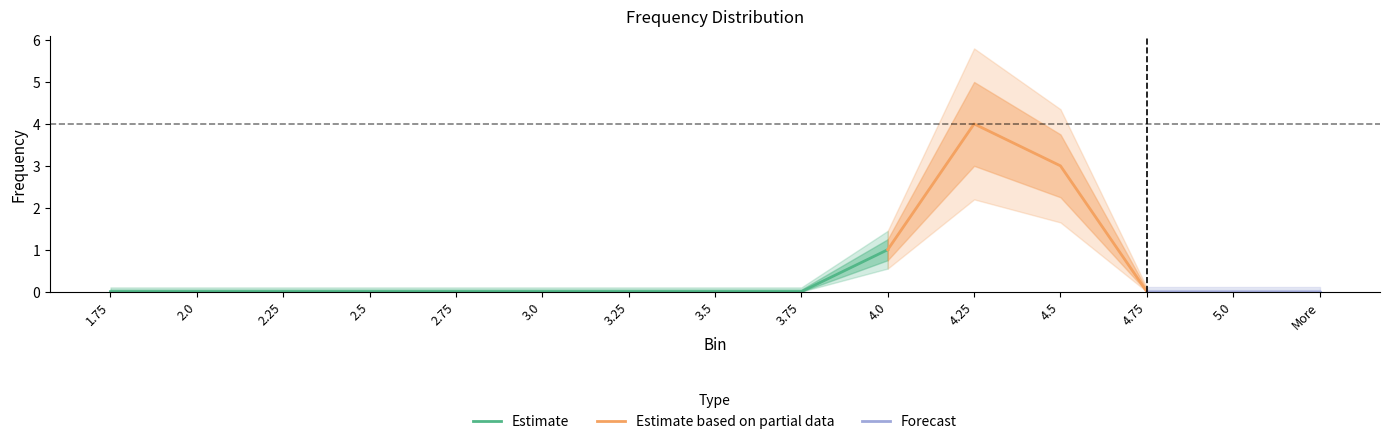

How many values are between 0 and 1?

13